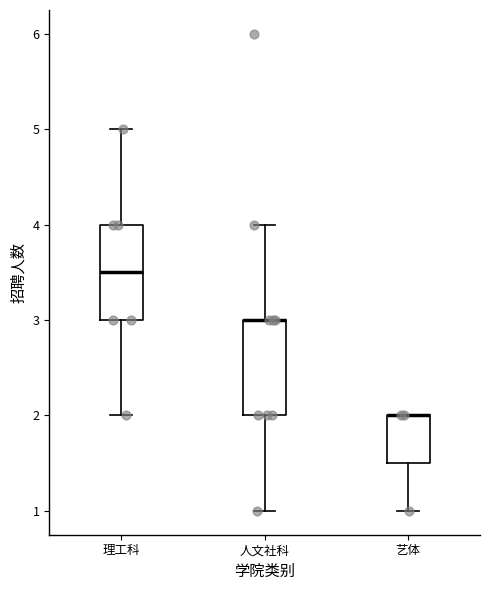

Reading left to right, transcribe this box plot: for each box, give where its median line is, the range the box spans, and where its two whiskers end, as read against the y-axis. The values are not printed on the chart, so give them approximately, as read against the axis.

理工科: median 3.5, box 3.0 to 4.0, whiskers 2.0 to 5.0
人文社科: median 3.0 (drawn on the box's upper edge), box 2.0 to 3.0, whiskers 1.0 to 4.0
艺体: median 2.0 (drawn on the box's upper edge), box 1.5 to 2.0, whiskers 1.0 to 2.0